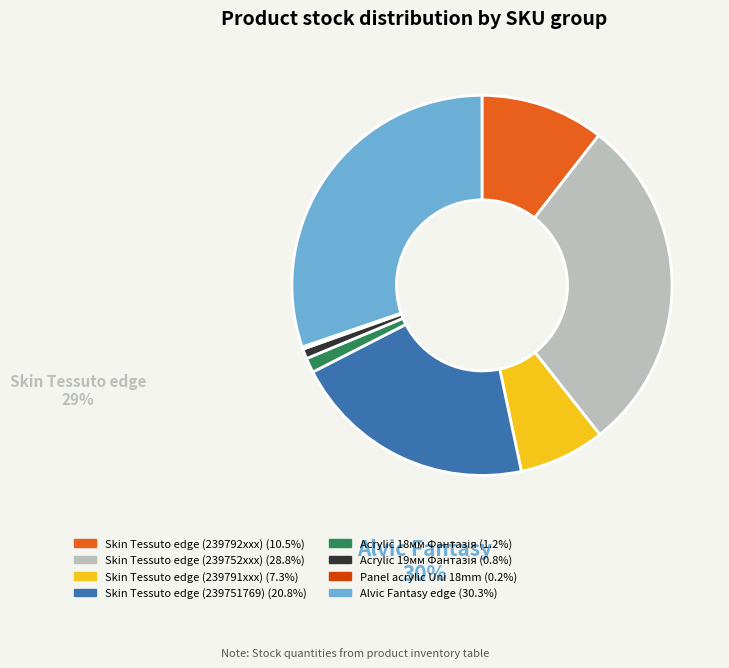

Is there any slice that represents more than half of the pie?

No